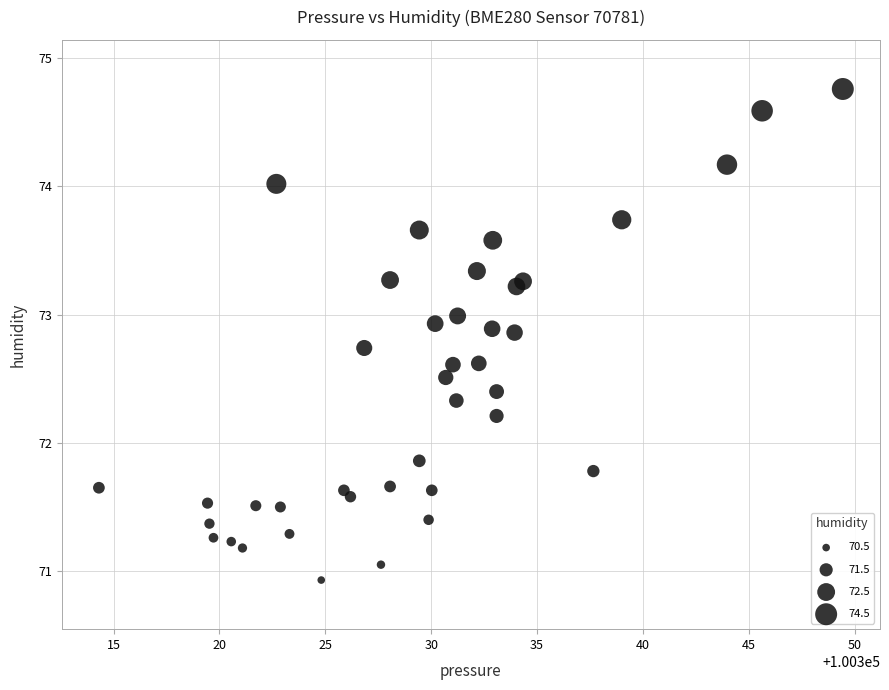

What Y value in the scatter plot is closest to 72?

71.9